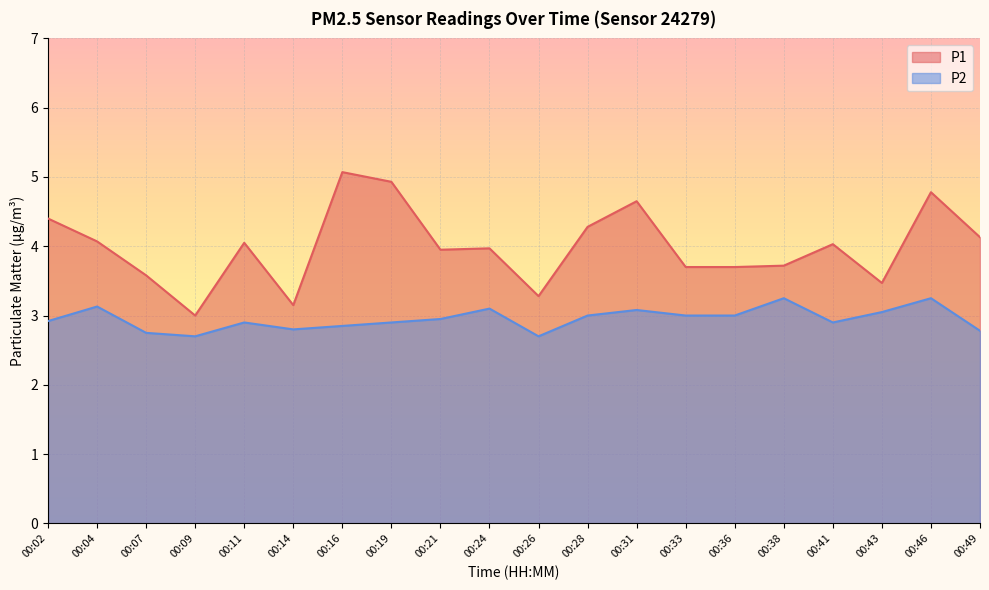

Between 00:31 and 00:43, which is larger?

00:31